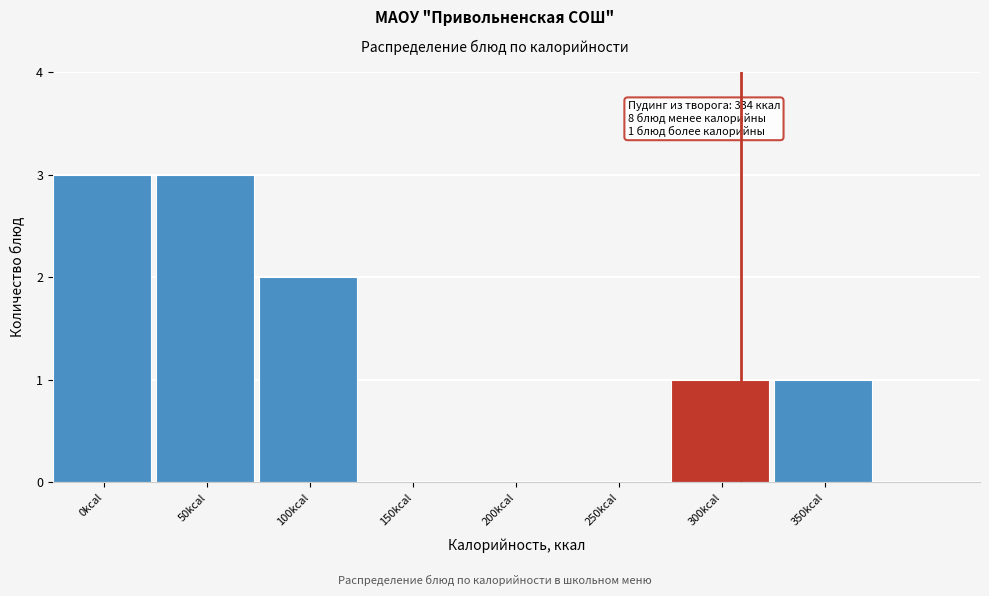

Reading right to left, list all the values displayed in this chart.

350kcal=1	300kcal=1	250kcal=0	200kcal=0	150kcal=0	100kcal=2	50kcal=3	0kcal=3